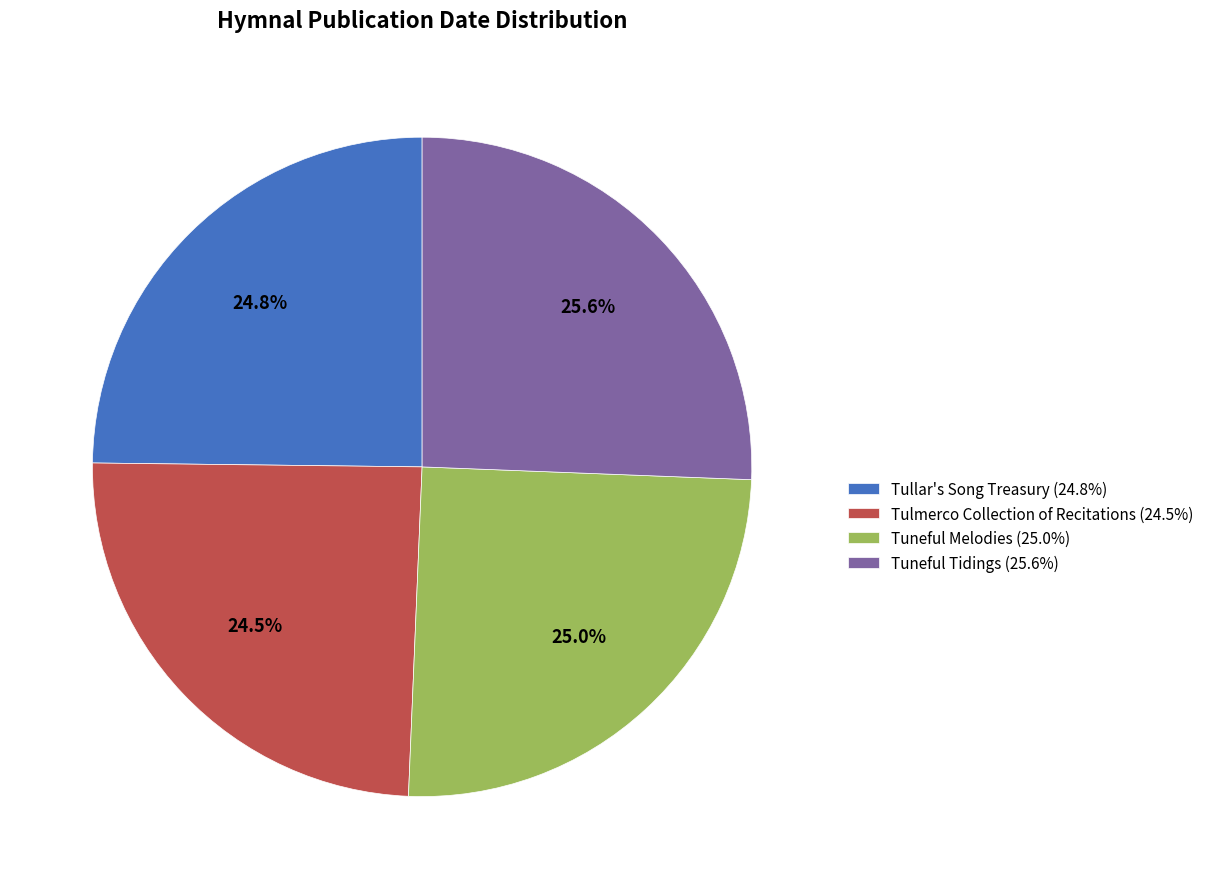

To the nearest percent, what is the average slice percentage?

25%